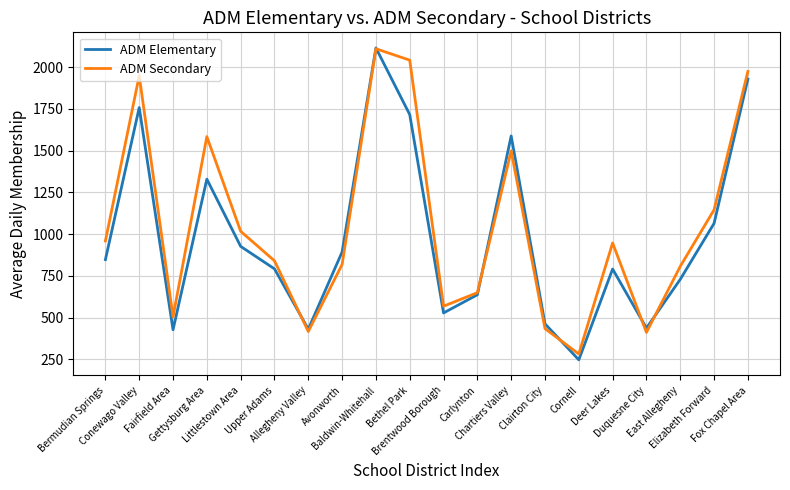

What is the sum of the ADM Secondary values at Baldwin-Whitehall and Duquesne City?

2521.1